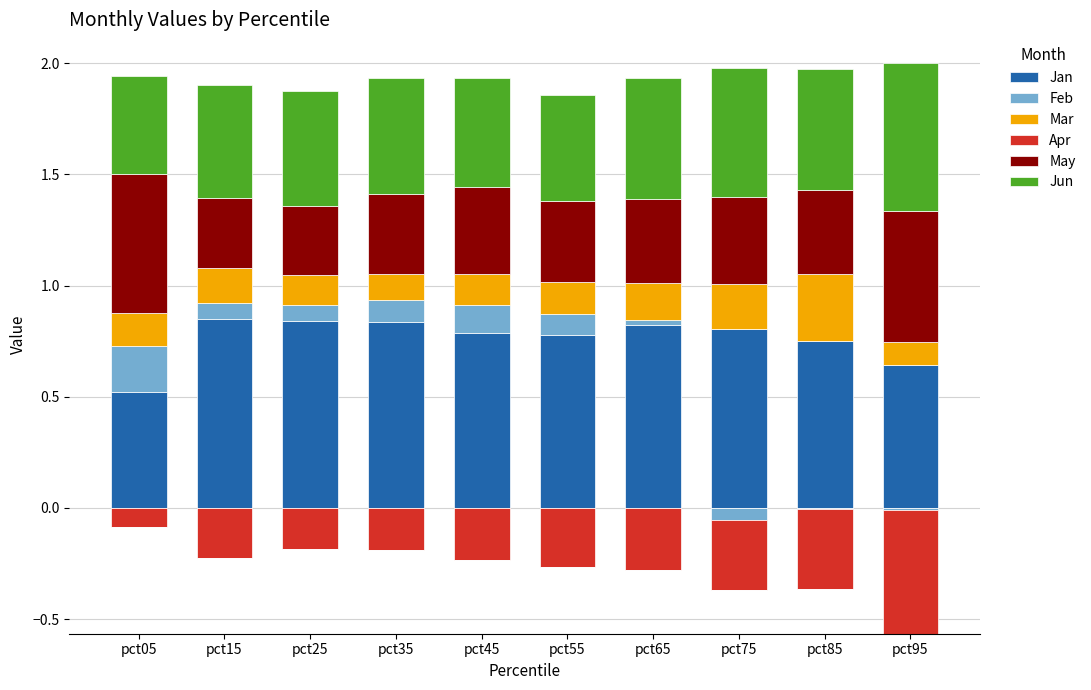

What are all the series names shown in the legend?

Jan, Feb, Mar, Apr, May, Jun